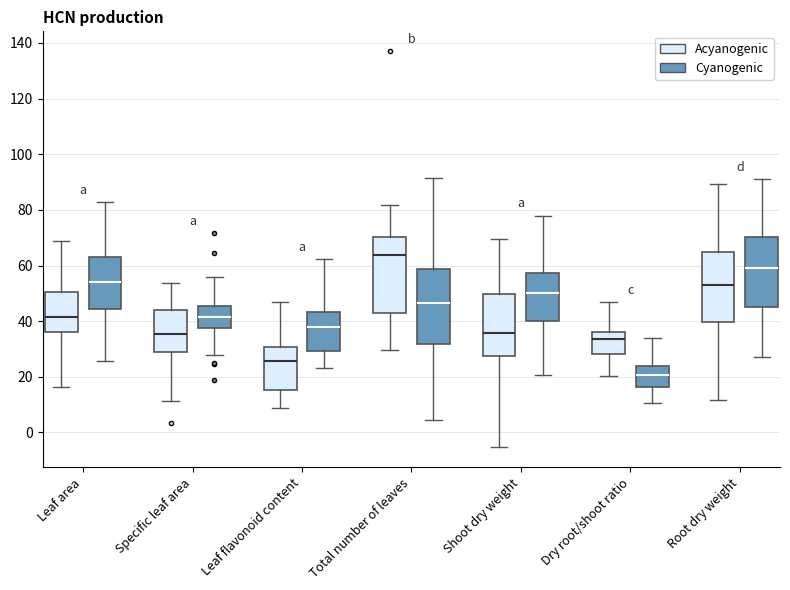

Reading left to right, read every box against the y-axis: the position of its median line, the range the box covers, and the ends of its whiskers. The values are not printed on the chart, so give them approximately, as read against the axis.

Leaf area (Acyanogenic): median 42, box 36 to 50, whiskers 16 to 68
Leaf area (Cyanogenic): median 54, box 44 to 64, whiskers 26 to 82
Specific leaf area (Acyanogenic): median 36, box 28 to 44, whiskers 12 to 54
Specific leaf area (Cyanogenic): median 42, box 38 to 46, whiskers 28 to 56
Leaf flavonoid content (Acyanogenic): median 26, box 16 to 30, whiskers 8 to 46
Leaf flavonoid content (Cyanogenic): median 38, box 30 to 44, whiskers 24 to 62
Total number of leaves (Acyanogenic): median 64, box 42 to 70, whiskers 30 to 82
Total number of leaves (Cyanogenic): median 46, box 32 to 58, whiskers 4 to 92
Shoot dry weight (Acyanogenic): median 36, box 28 to 50, whiskers -6 to 70
Shoot dry weight (Cyanogenic): median 50, box 40 to 58, whiskers 20 to 78
Dry root/shoot ratio (Acyanogenic): median 34, box 28 to 36, whiskers 20 to 46
Dry root/shoot ratio (Cyanogenic): median 20, box 16 to 24, whiskers 10 to 34
Root dry weight (Acyanogenic): median 54, box 40 to 64, whiskers 12 to 90
Root dry weight (Cyanogenic): median 60, box 46 to 70, whiskers 28 to 90